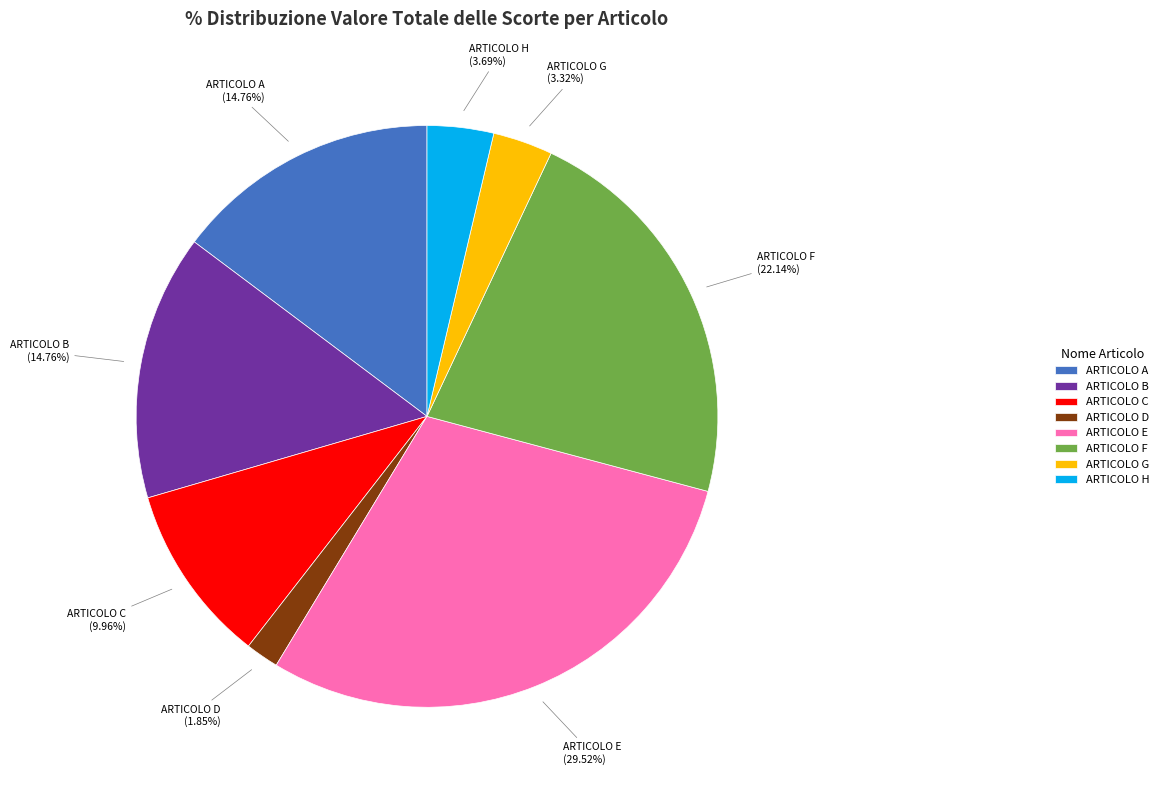

Between ARTICOLO D and ARTICOLO F, which is larger?

ARTICOLO F